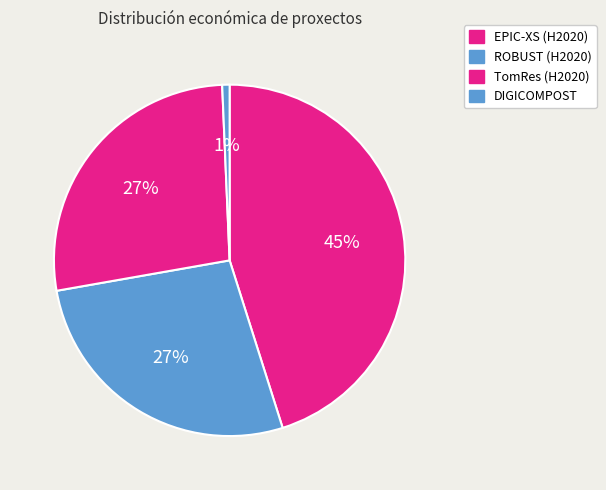

What percentage is the EPIC-XS (H2020) slice, to the nearest percent?

45%